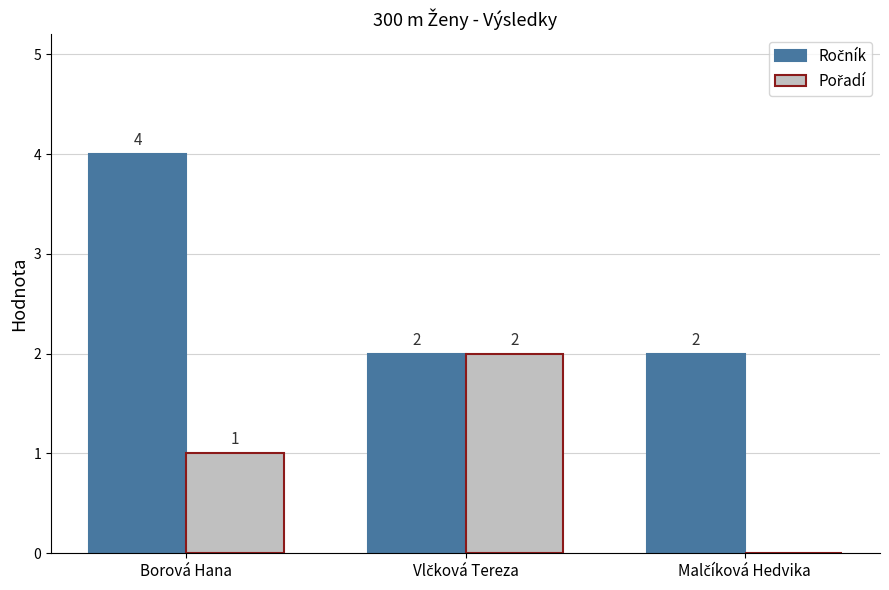

What is the maximum value shown in the chart?

4